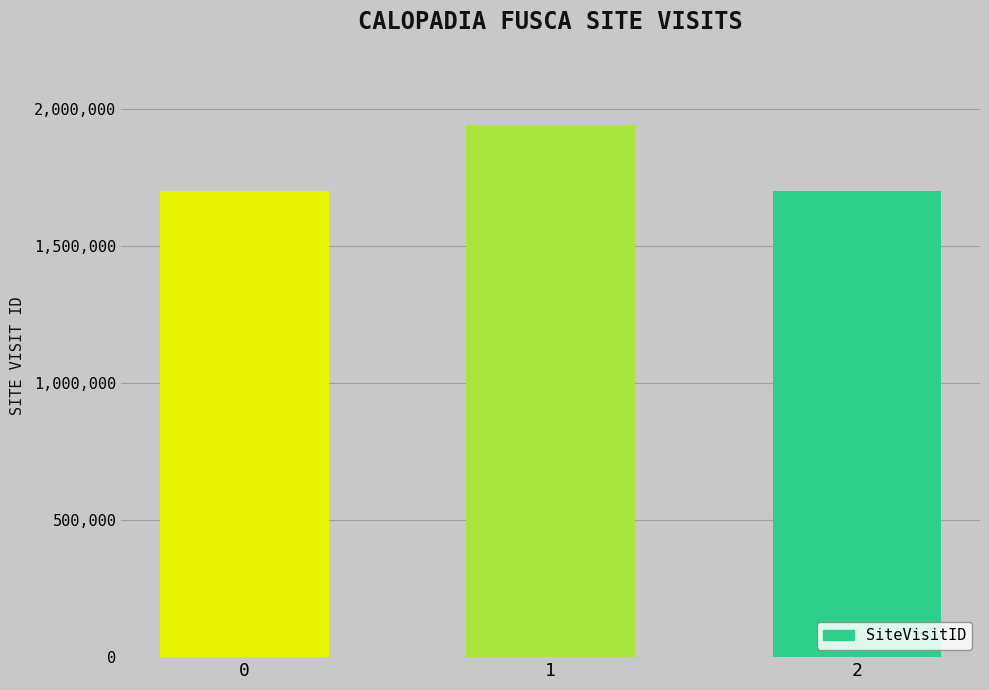

At which category does the chart reach its peak across all series?

1